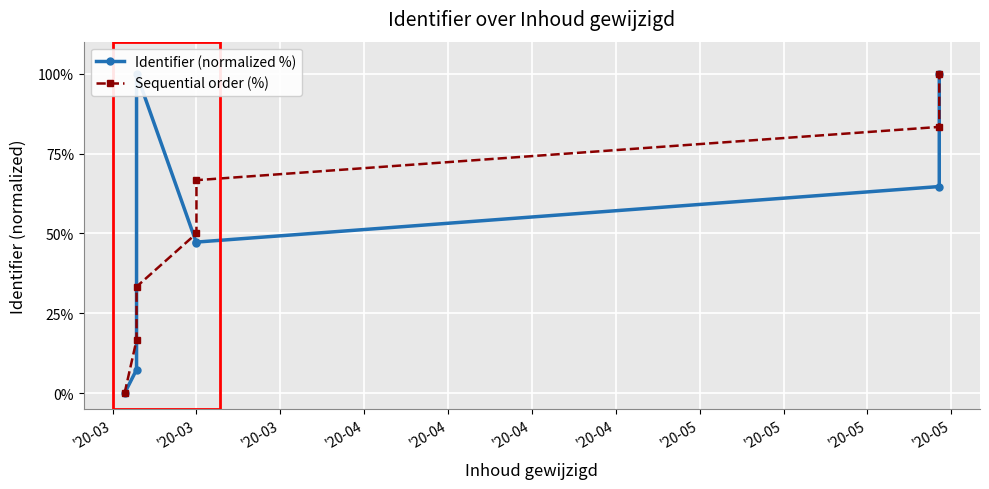

What is the maximum value for Identifier (normalized %)?

100.0